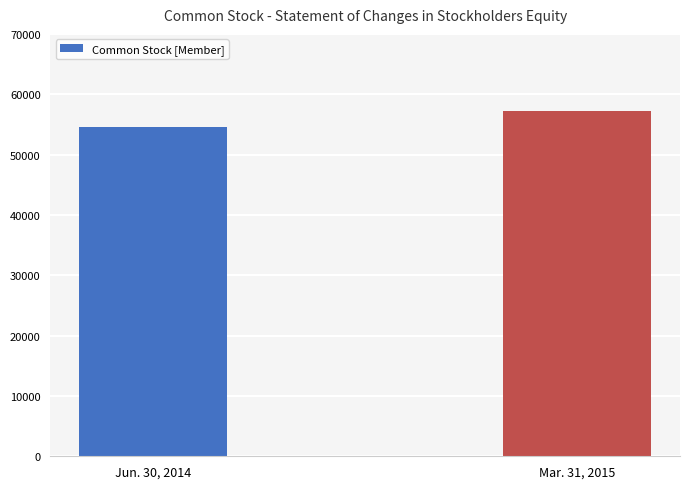

How many values are below 57150?

1